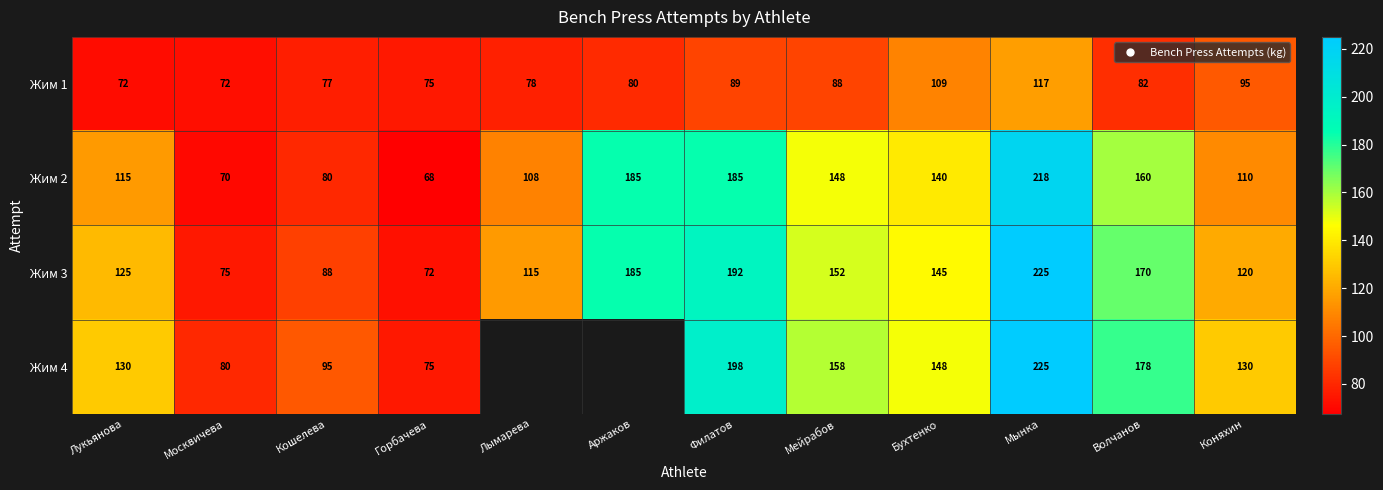

What is the difference between the highest and lowest values at Мейрабов?

69.0